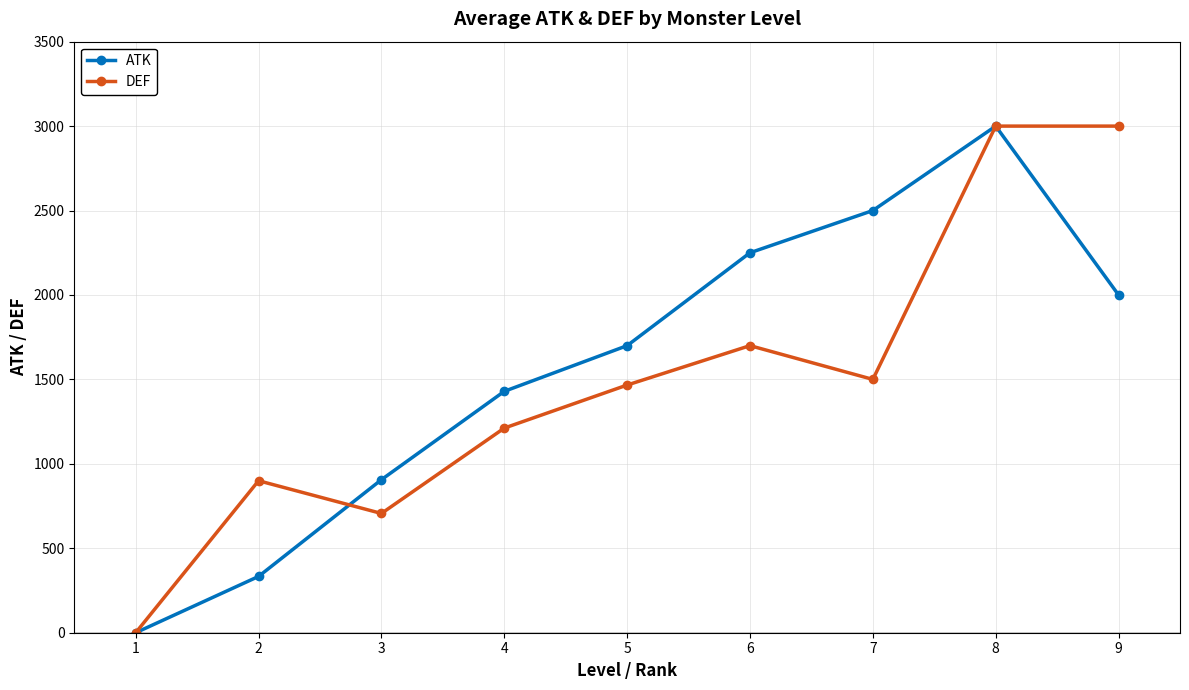

The value of ATK at 2 is 333.3. True or false?

True